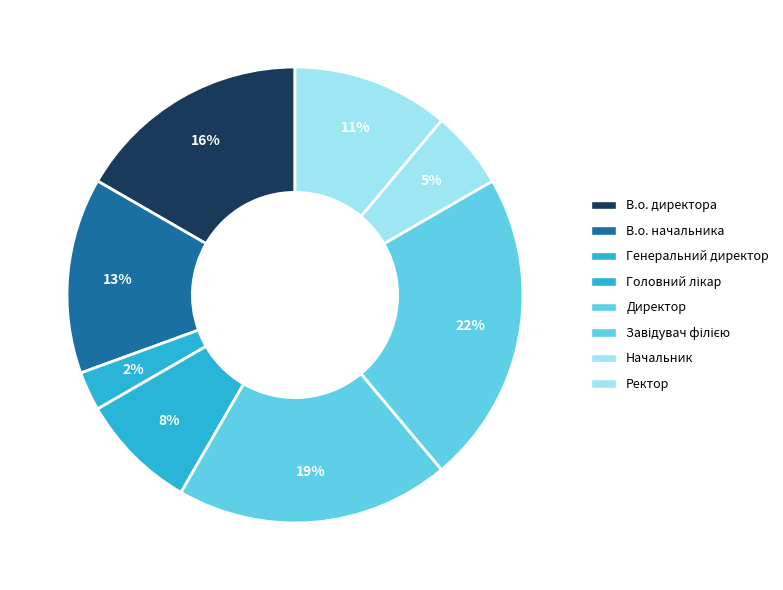

Rank the categories by value from lowest to highest.

Генеральний директор, Начальник, Головний лікар, Ректор, В.о. начальника, В.о. директора, Директор, Завідувач філією